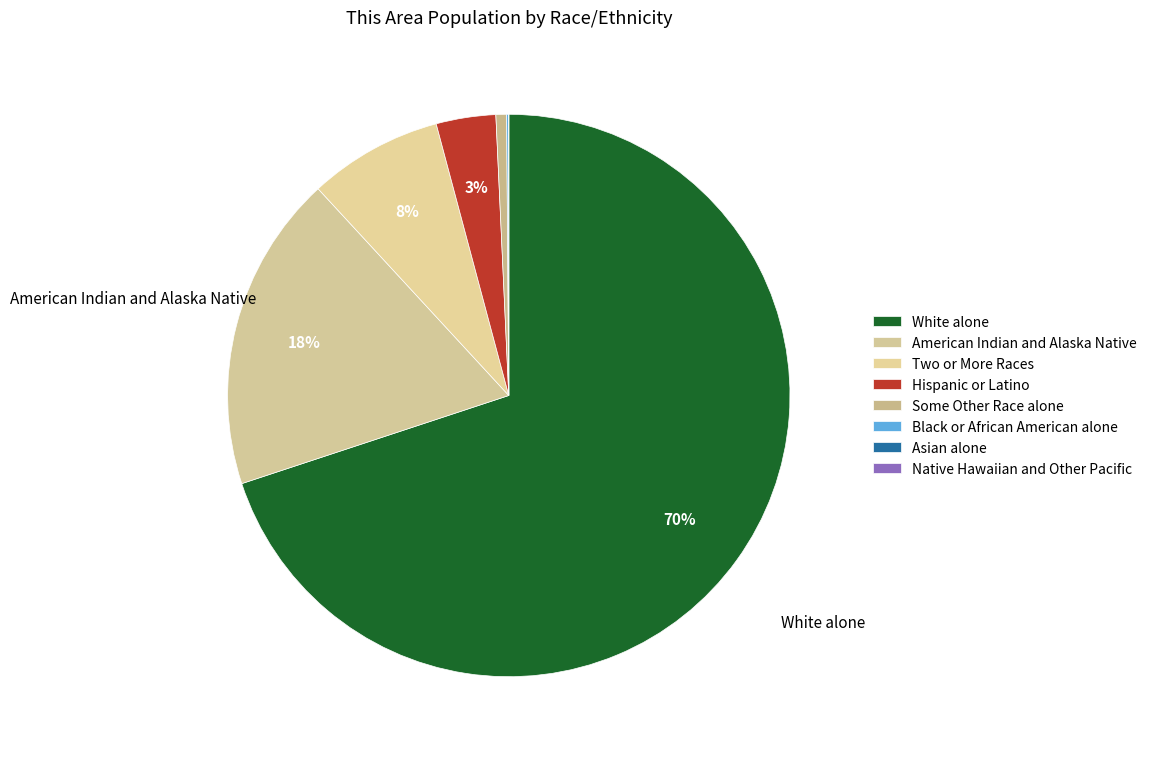

Count the number of slices in the pie.

8